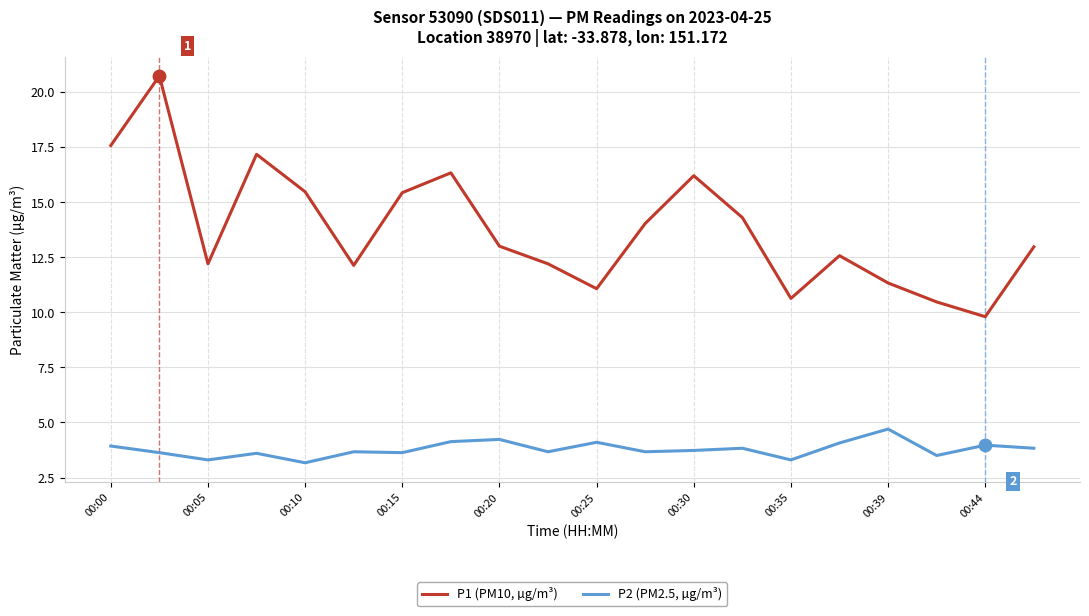

Which series has the largest range (max minus min)?

P1 (PM10, µg/m³)